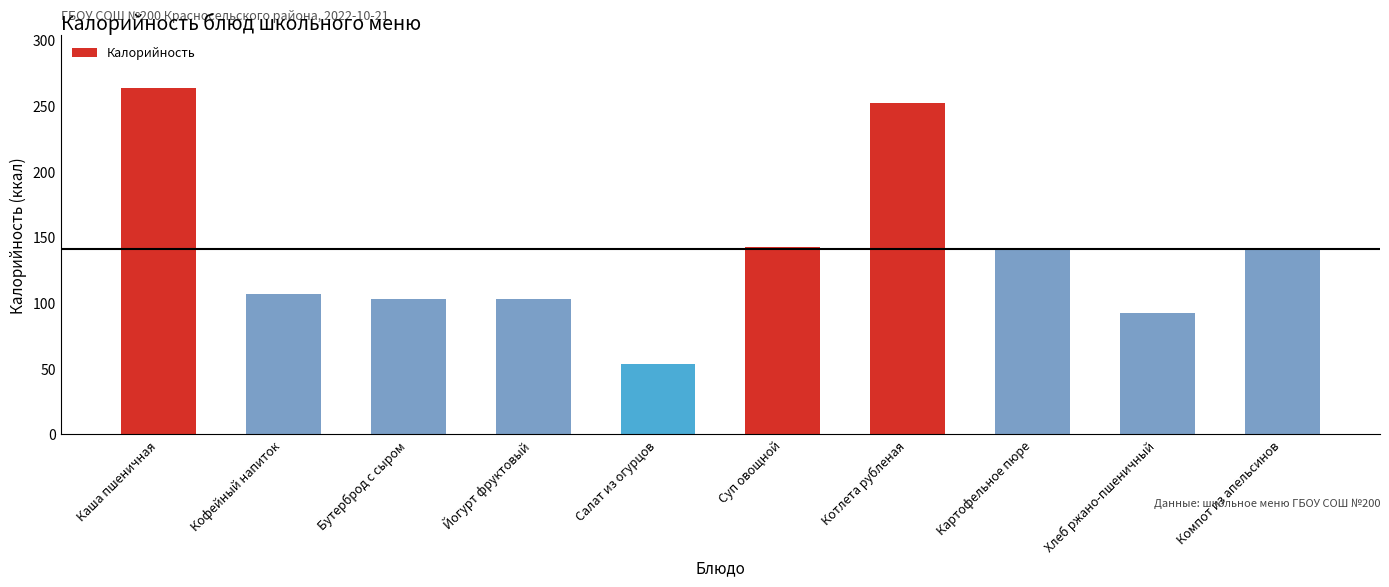

What is the change in value from Кофейный напиток to Котлета рубленая?

+145.0